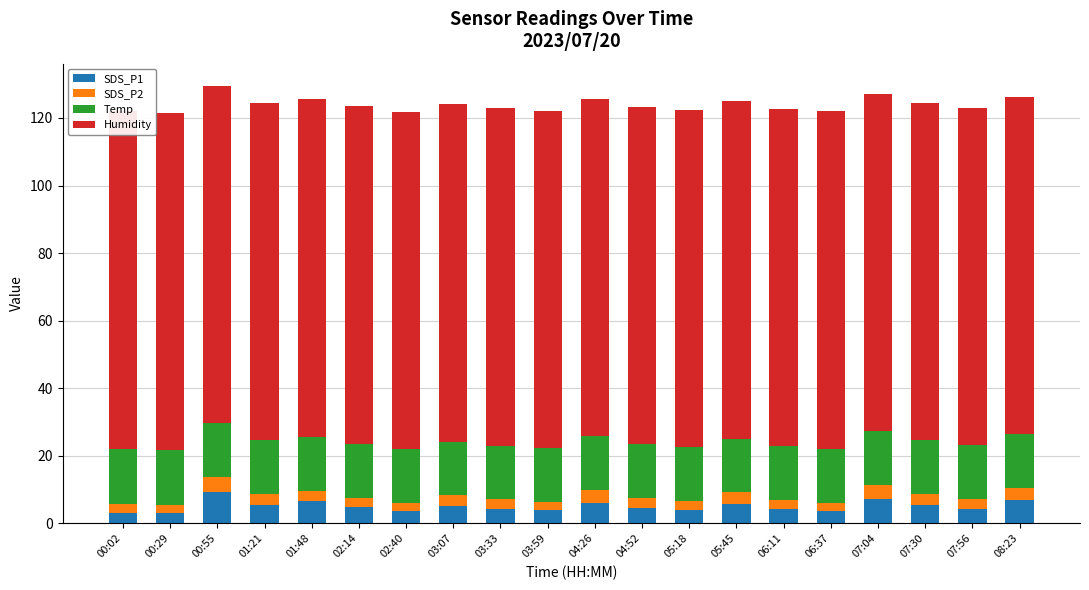

What is the sum of the Humidity values at 05:45 and 07:30?

199.8